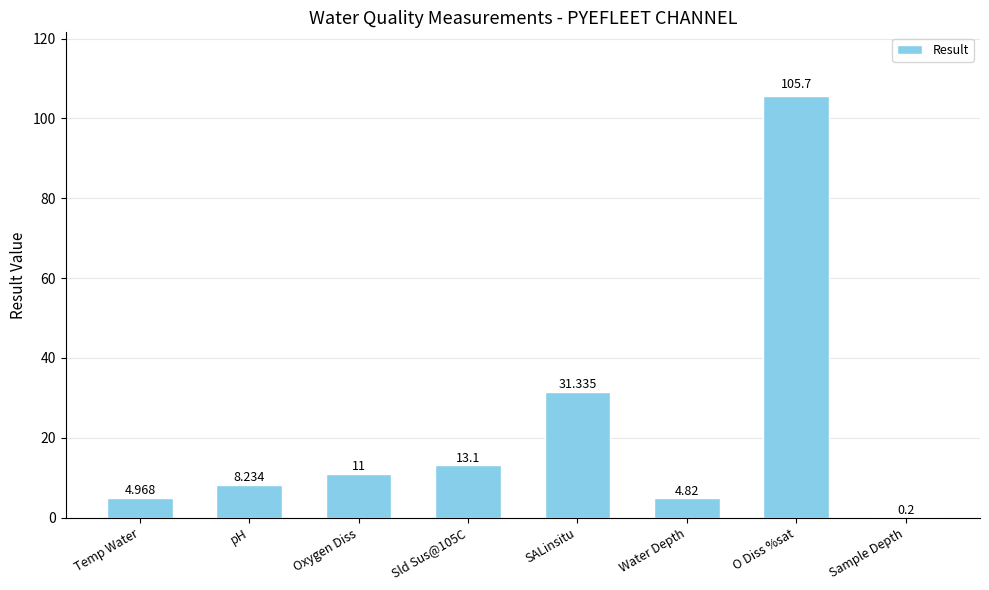

Is it true that the value at SALinsitu is 31.3?

True